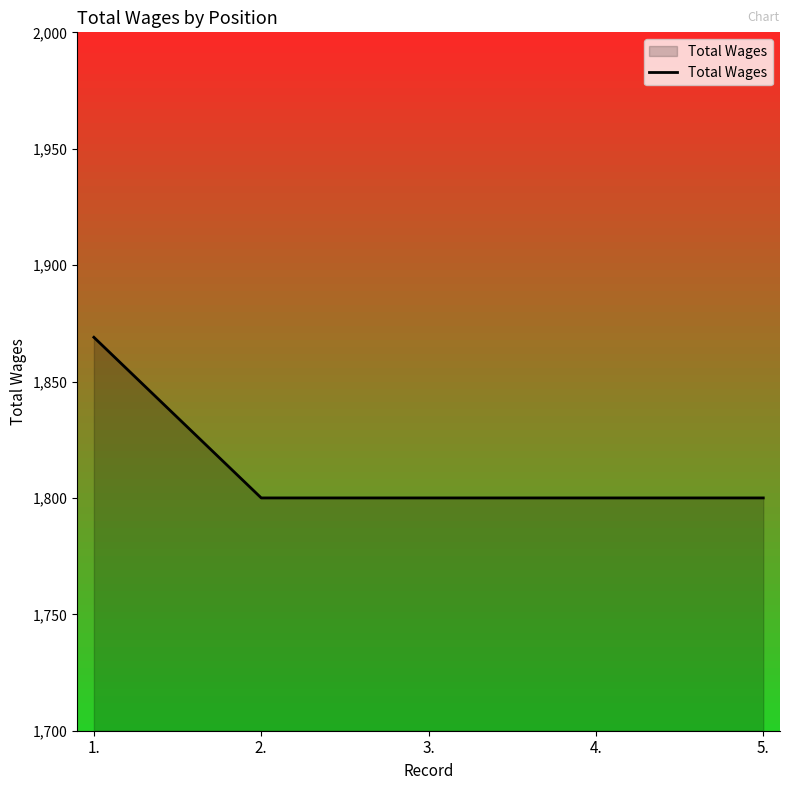

Does the chart have visible grid lines?

No